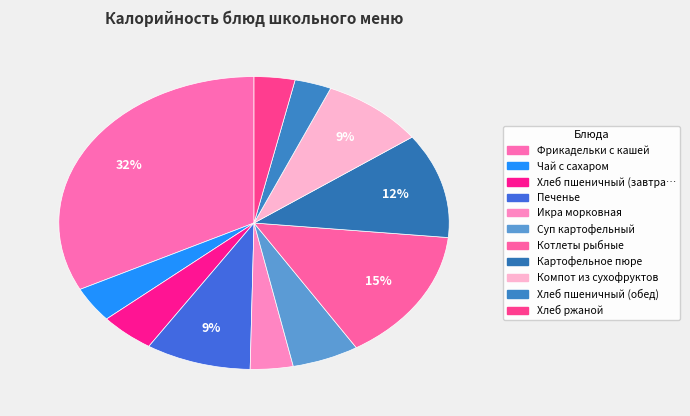

Count the number of slices in the pie.

11